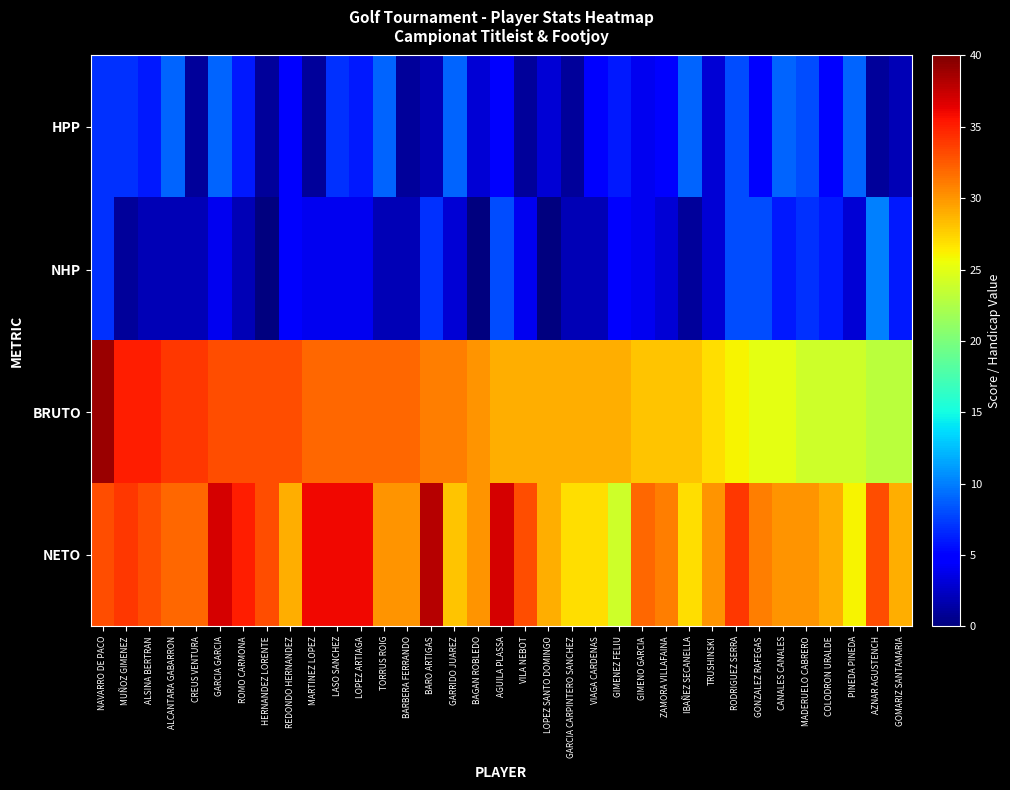

What is the greatest value displayed?

39